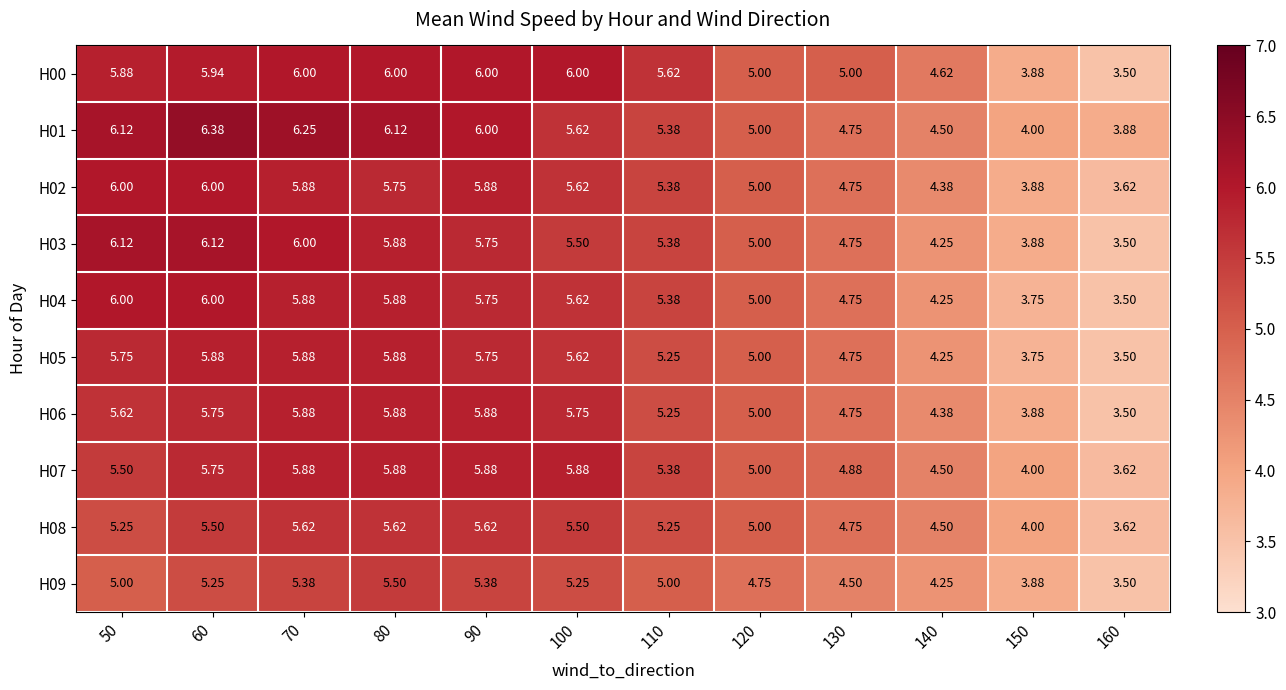

How many data points does each series have?

12